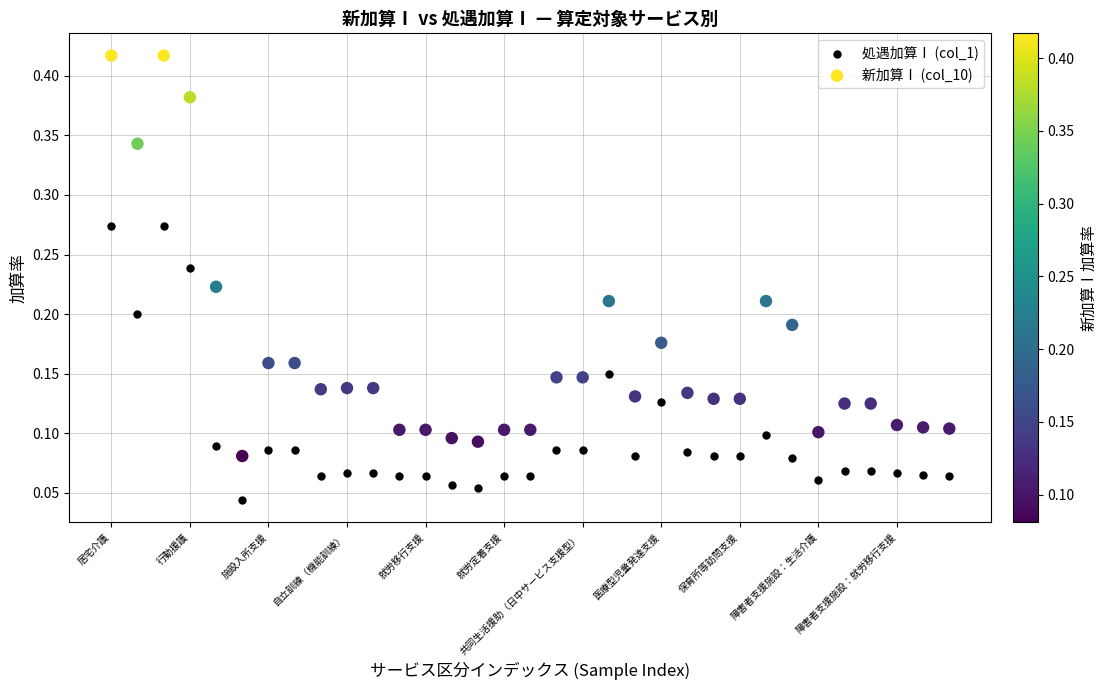

Which series has the widest spread of Y values?

新加算Ⅰ (col_10)